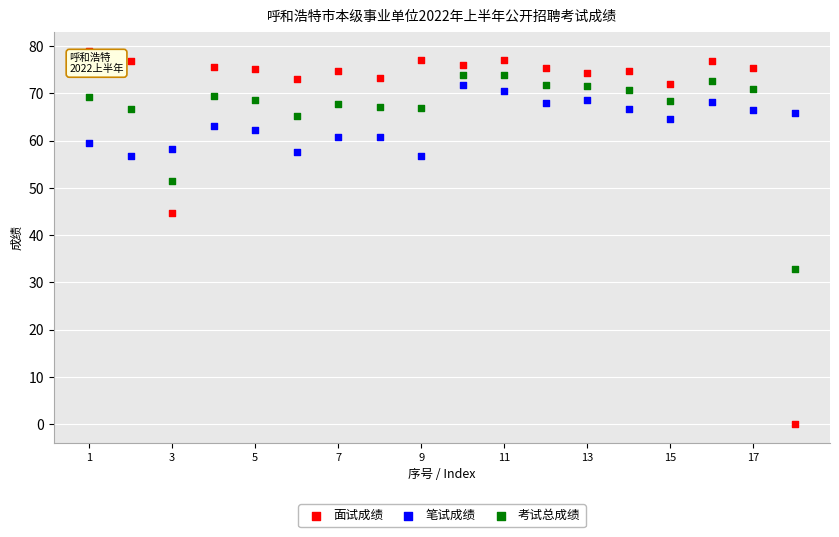

Which series reaches the maximum Y coordinate?

面试成绩